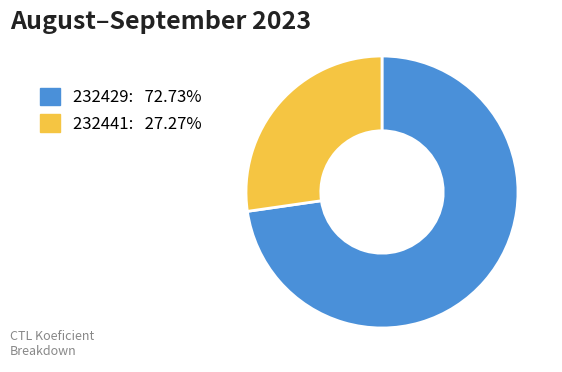

Which slice represents more than half of the pie?

232429